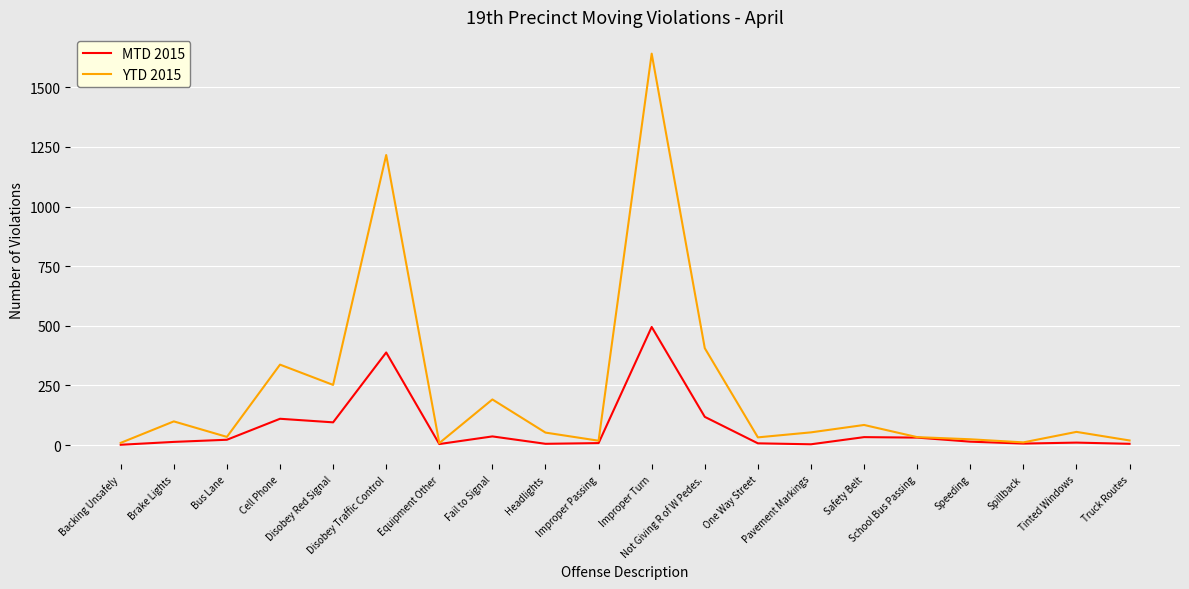

Rank the series by their maximum value, from highest to lowest.

YTD 2015, MTD 2015